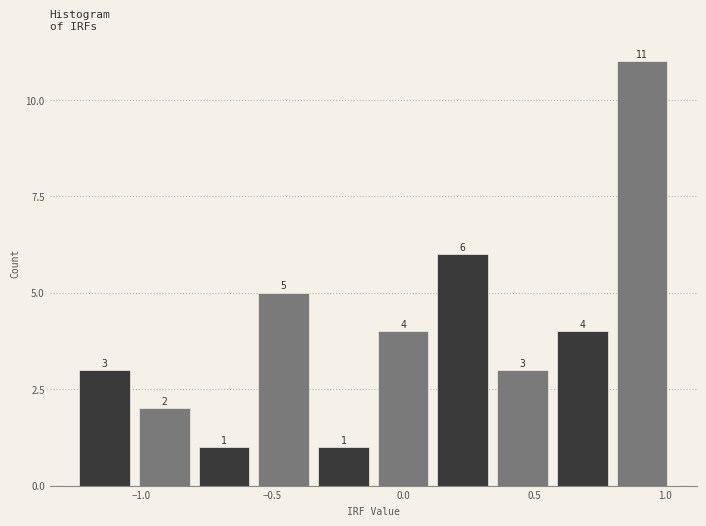

Reading left to right, list every bar in this chart as the range it spans on the x-axis followed by its height. The bar edges are not printed on the chart, so give them approximately, as read against the axis.

-1.25 to -1.05: 3
-1.05 to -0.80: 2
-0.80 to -0.55: 1
-0.55 to -0.35: 5
-0.35 to -0.10: 1
-0.10 to 0.10: 4
0.10 to 0.35: 6
0.35 to 0.55: 3
0.55 to 0.80: 4
0.80 to 1.05: 11